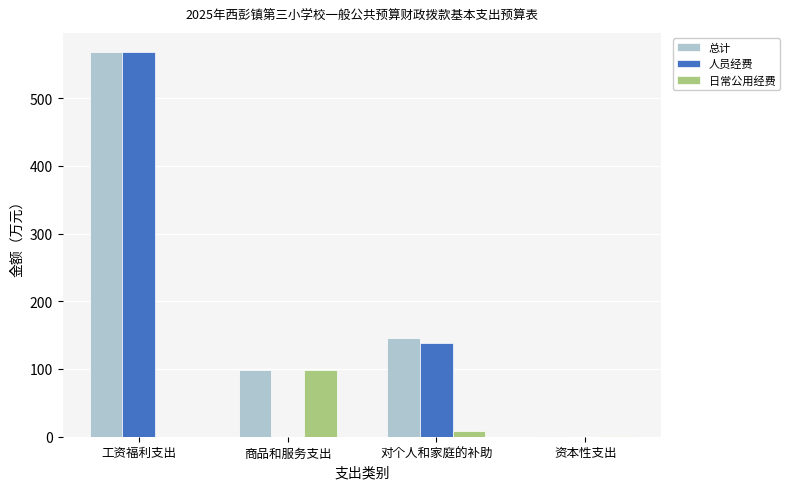

Where is 人员经费 nearest to the value 283?

对个人和家庭的补助